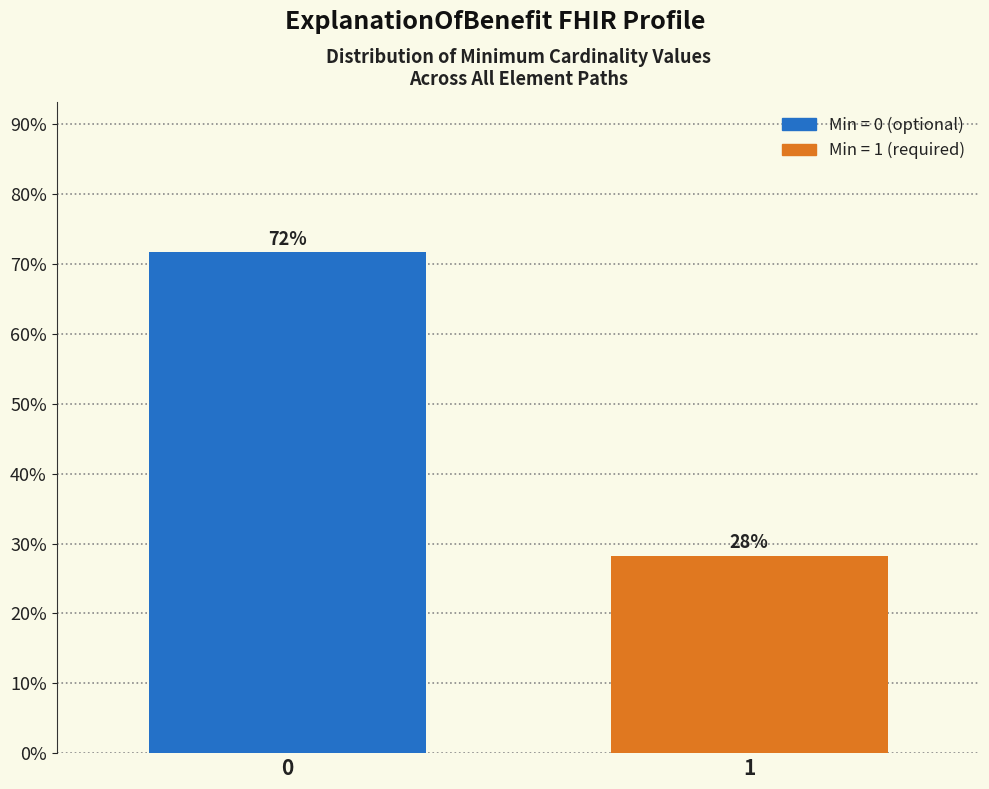

What is the value of the 1st bar from the left?

71.7